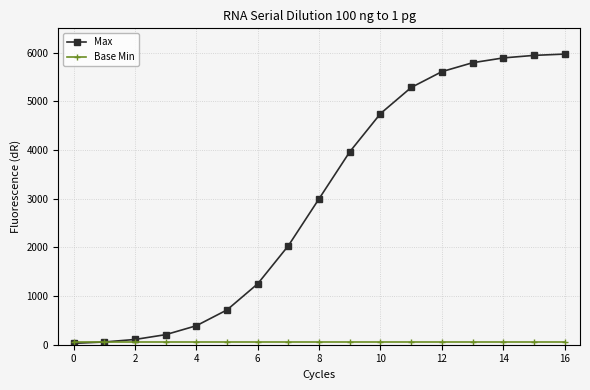

Which series has the largest total across all categories?

Max